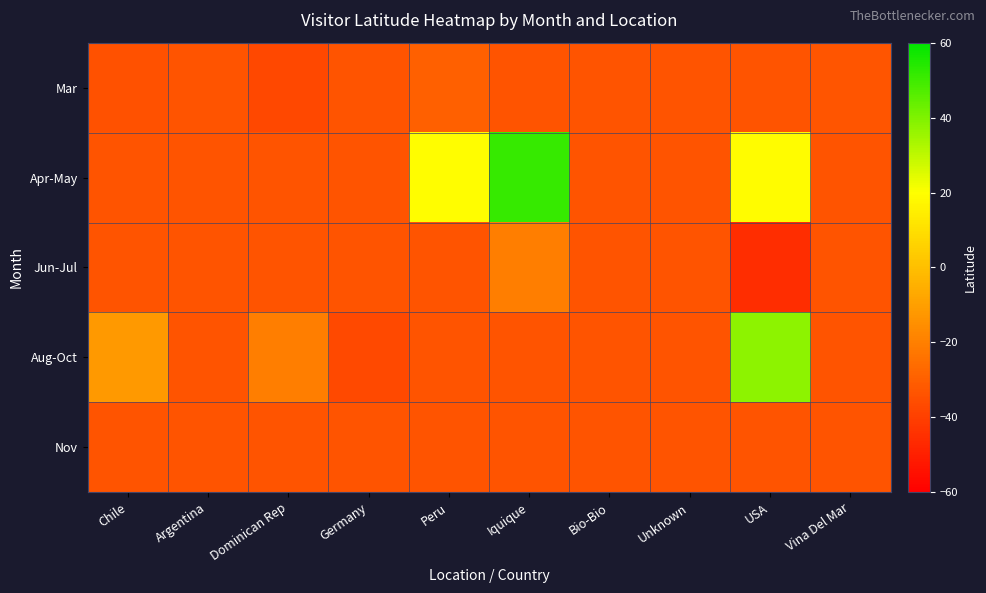

Reading left to right, list all the values displayed in this chart.

Mar: Chile=-34.5	Argentina=-33.5	Dominican Rep=-37.1	Germany=-33.5	Peru=-29.9	Iquique=-33.5	Bio-Bio=-33.5	Unknown=-33.4	USA=-33.5	Vina Del Mar=-33.0
Apr-May: Chile=-33.5	Argentina=-33.5	Dominican Rep=-33.5	Germany=-33.5	Peru=19.5	Iquique=51.3	Bio-Bio=-33.5	Unknown=-33.5	USA=19.0	Vina Del Mar=-33.4
Jun-Jul: Chile=-33.5	Argentina=-33.5	Dominican Rep=-33.5	Germany=-33.5	Peru=-33.5	Iquique=-20.2	Bio-Bio=-33.5	Unknown=-33.5	USA=-45.6	Vina Del Mar=-33.5
Aug-Oct: Chile=-12.0	Argentina=-33.4	Dominican Rep=-20.2	Germany=-37.0	Peru=-33.5	Iquique=-33.5	Bio-Bio=-33.5	Unknown=-33.5	USA=37.8	Vina Del Mar=-33.5
Nov: Chile=-33.5	Argentina=-33.5	Dominican Rep=-33.5	Germany=-33.5	Peru=-33.5	Iquique=-33.5	Bio-Bio=-33.5	Unknown=-33.5	USA=-33.5	Vina Del Mar=-33.5